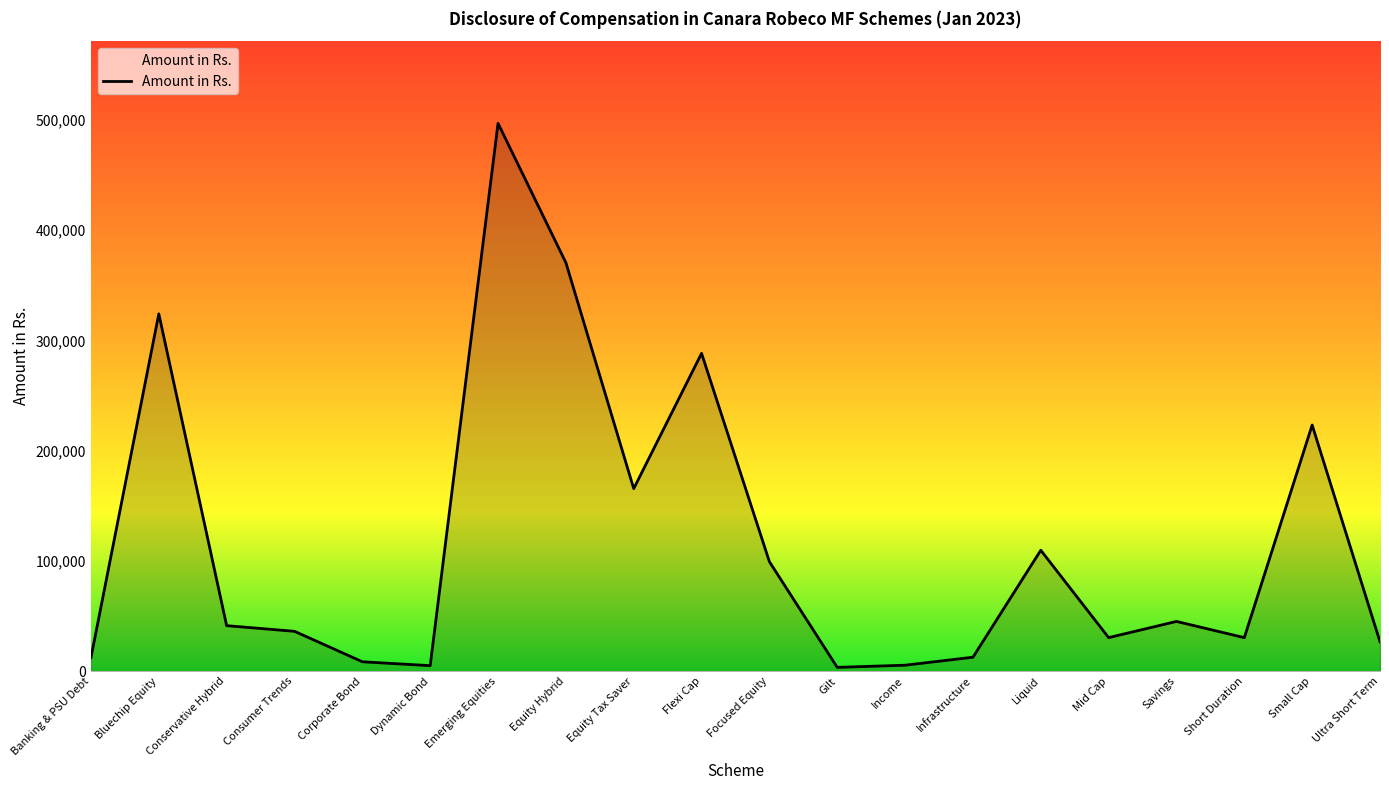

What is the ratio of the value at Flexi Cap to the value at Banking & PSU Debt?

23.3